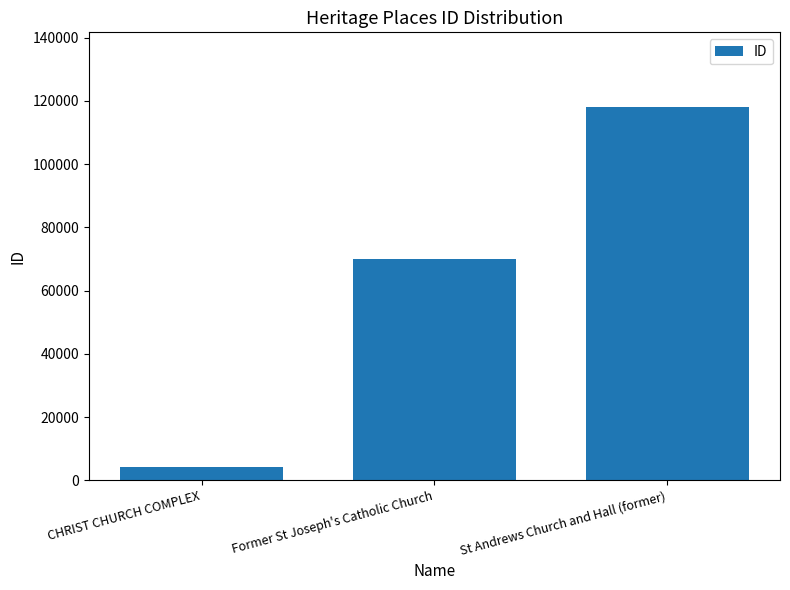

Which category has the lowest value across all series?

CHRIST CHURCH COMPLEX